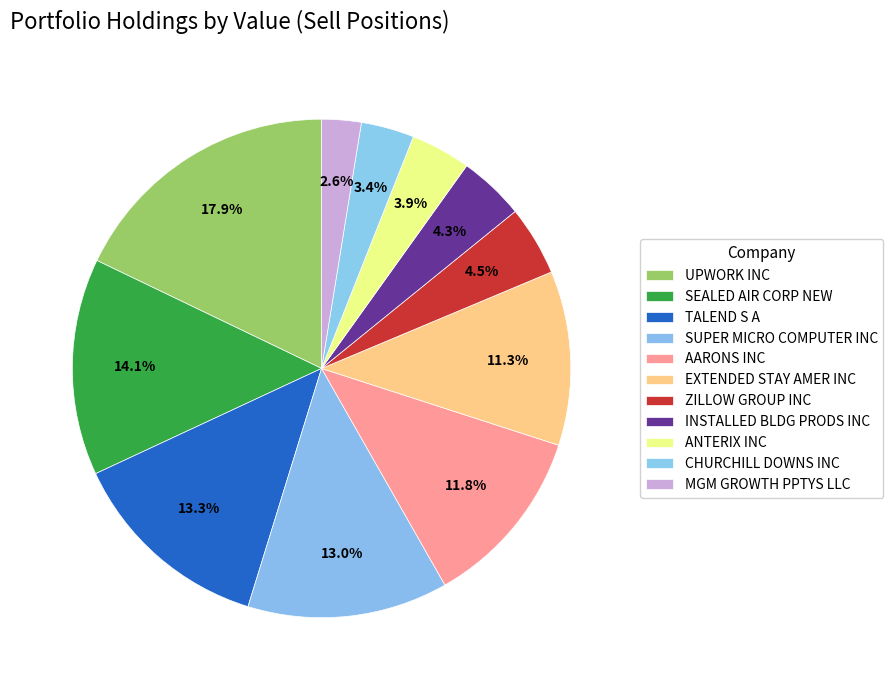

How many segments does this pie chart have?

11